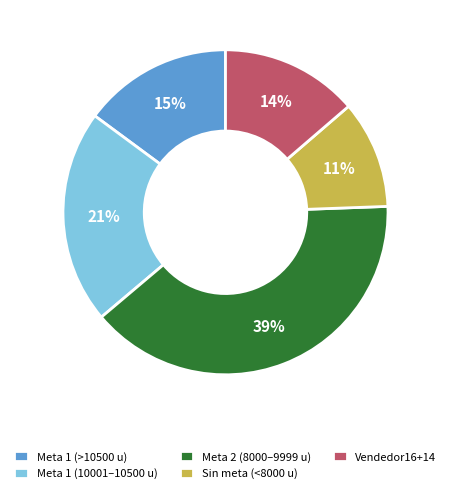

What is the smallest slice in the pie chart?

Sin meta (<8000 u)